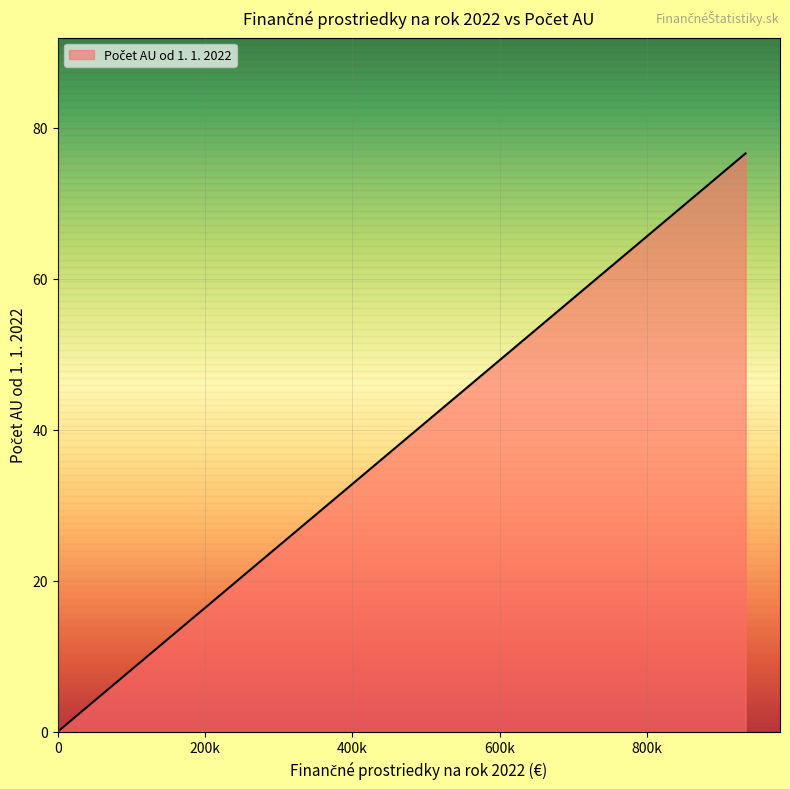

What is the difference between the second highest and minimum values?

23.9